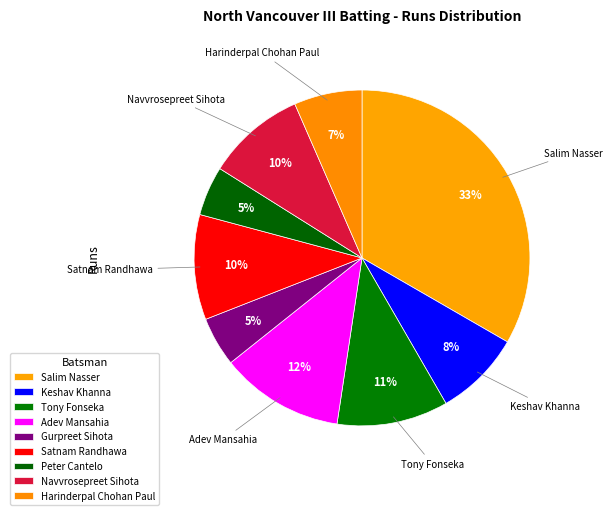

To the nearest percent, what is the combined percentage of Keshav Khanna and Navvrosepreet Sihota?

18%